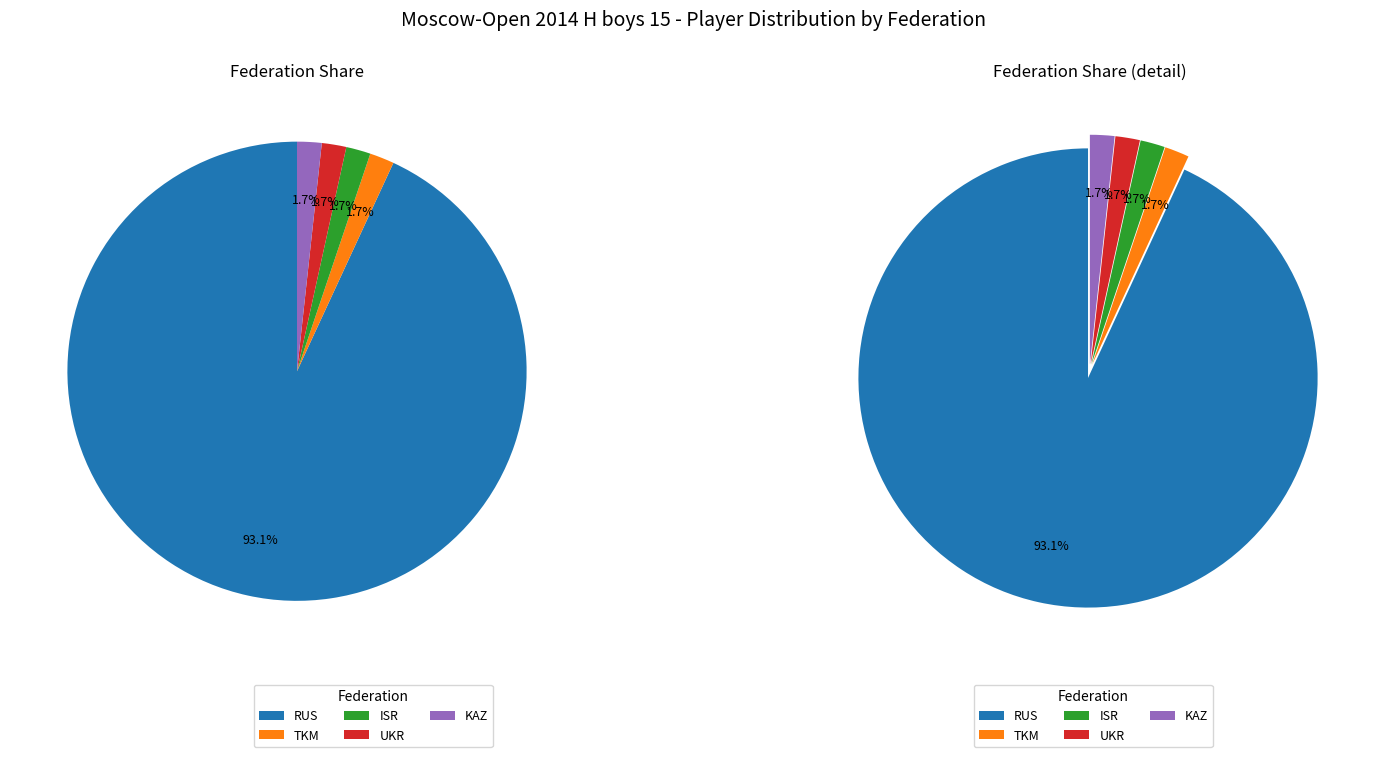

True or false: RUS accounts for 93% of the total.

True